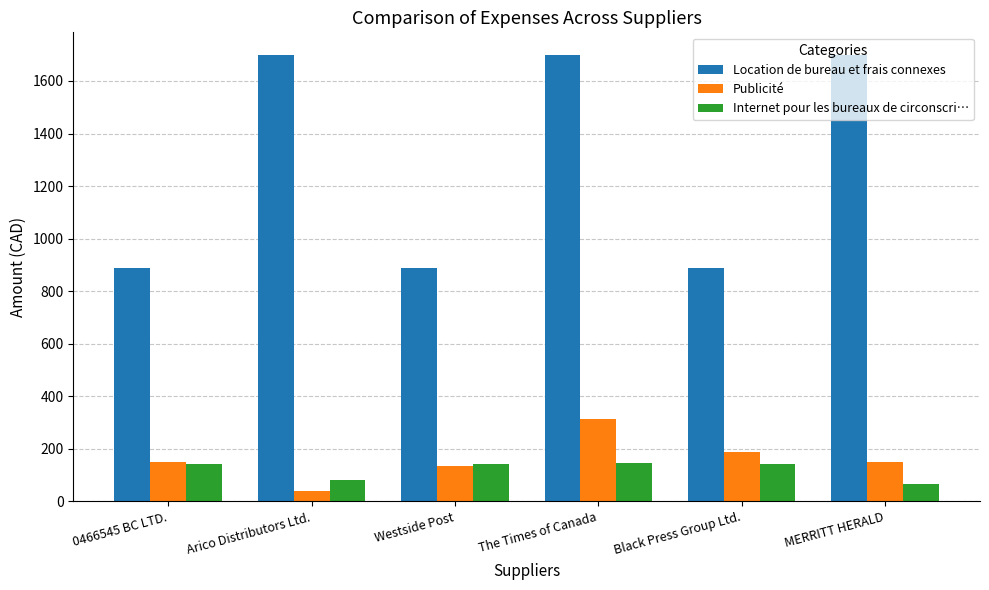

What is the greatest value displayed?

1700.0